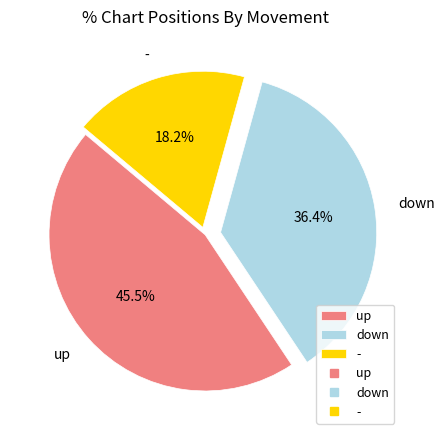

To the nearest percent, what is the difference between the - and down slice percentages?

18%